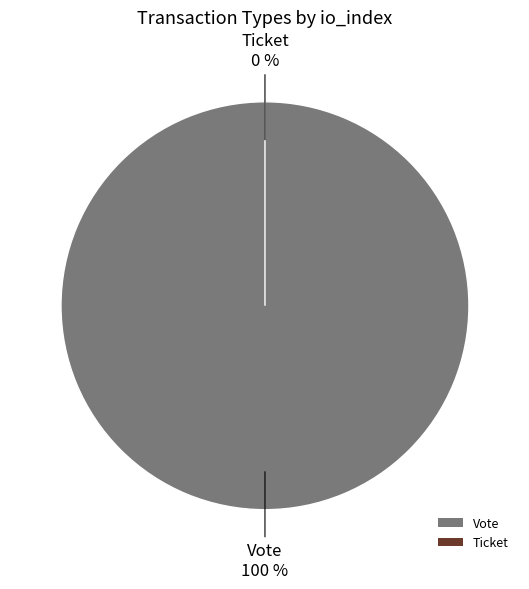

True or false: Vote accounts for 99% of the total.

False